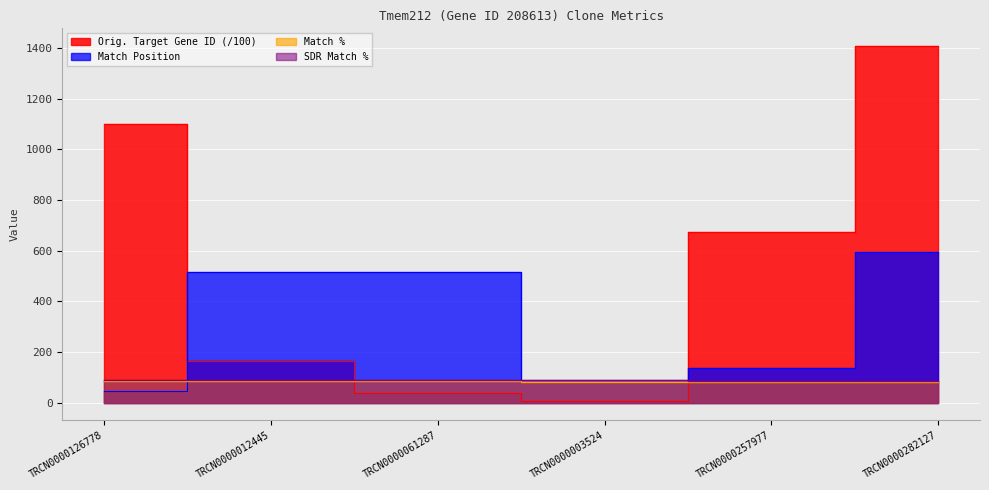

What is the smallest value displayed?

6.3